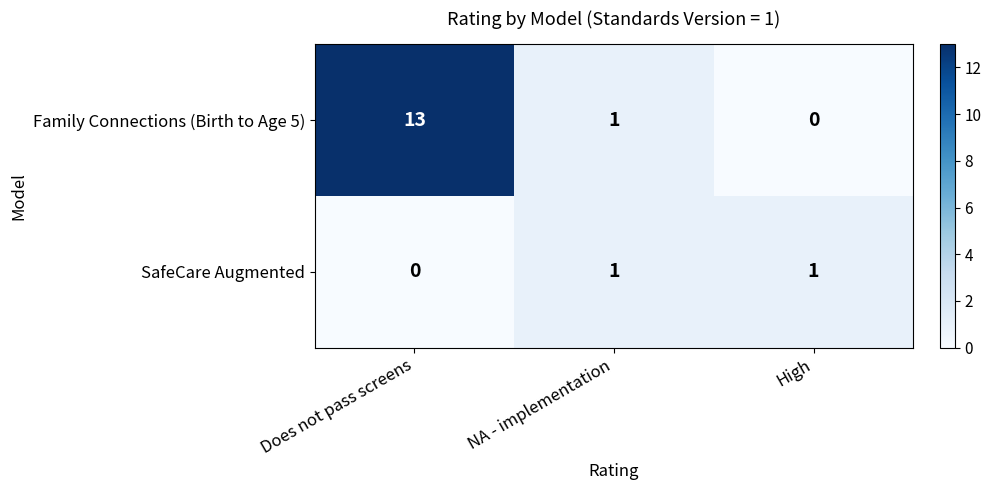

What is the average value of the Family Connections (Birth to Age 5) series?

5